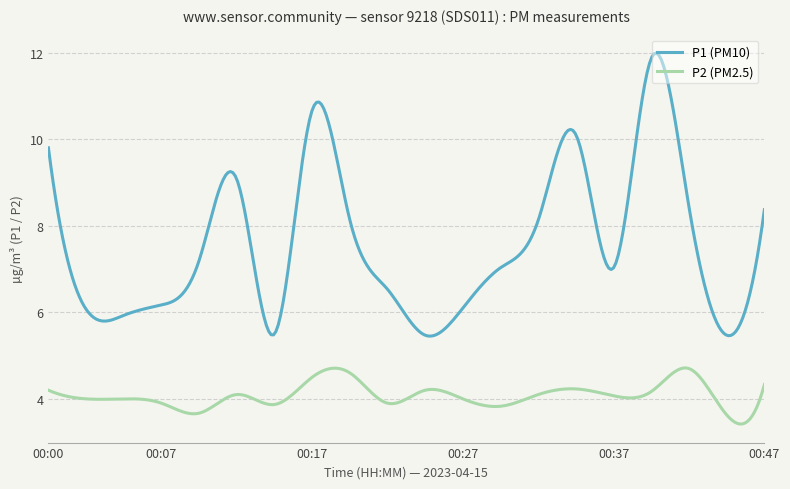

Rank the series by their maximum value, from highest to lowest.

P1 (PM10), P2 (PM2.5)